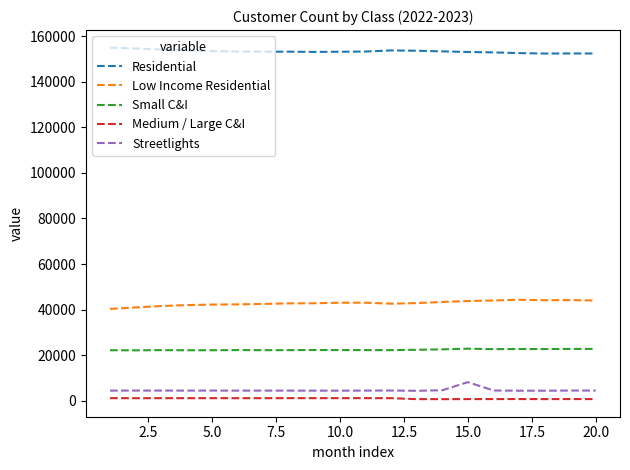

List the series in order of their peak value, highest first.

Residential, Low Income Residential, Small C&I, Streetlights, Medium / Large C&I